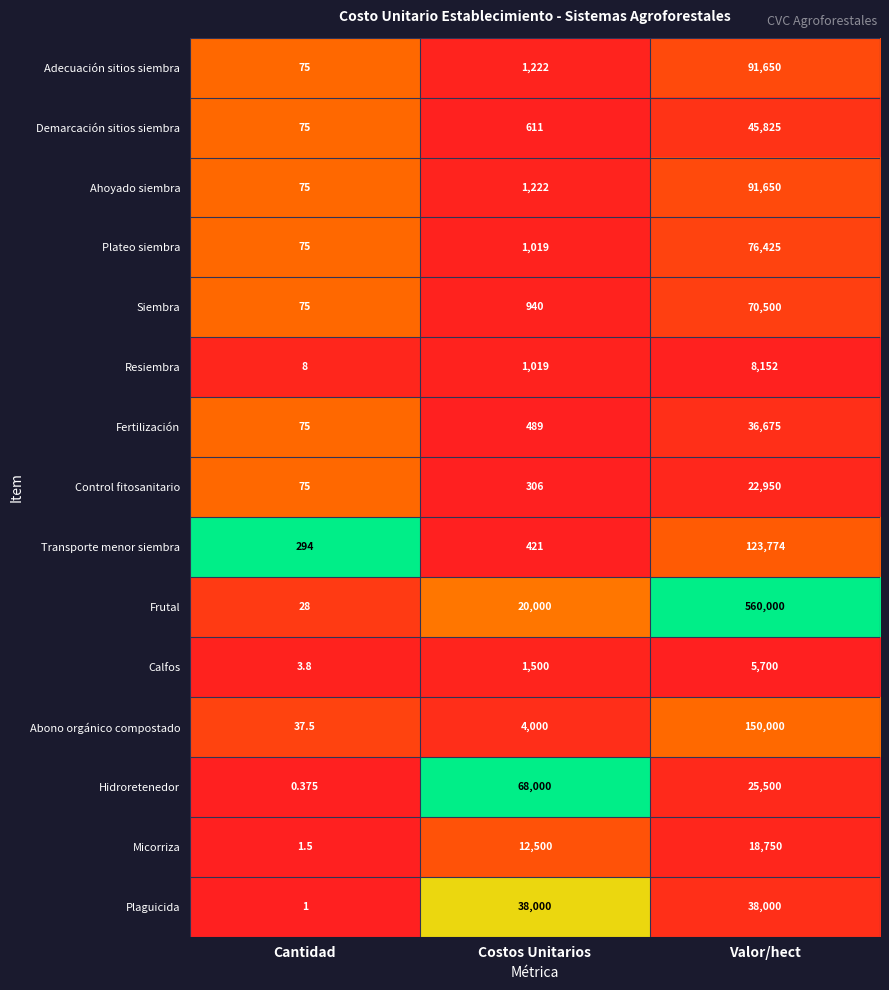

Where does the Hidroretenedor series first go above 25500?

Costos Unitarios